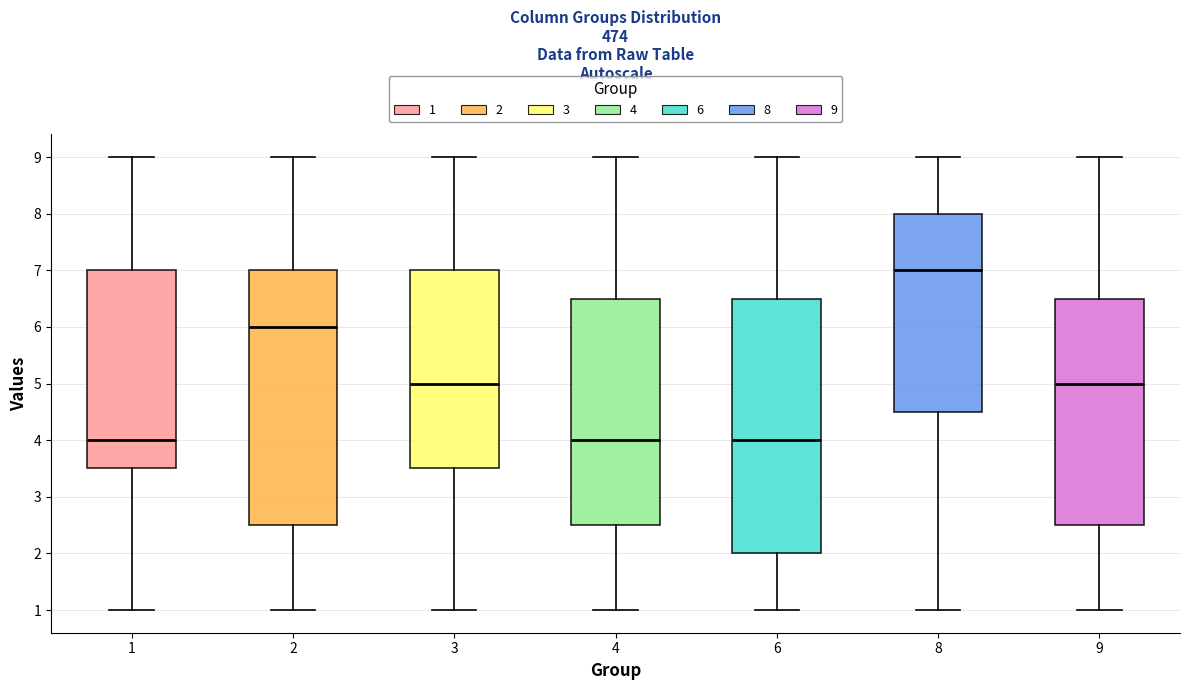

Reading left to right, read every box against the y-axis: the position of its median line, the range the box covers, and the ends of its whiskers. The values are not printed on the chart, so give them approximately, as read against the axis.

1: median 4.0, box 3.5 to 7.0, whiskers 1.0 to 9.0
2: median 6.0, box 2.5 to 7.0, whiskers 1.0 to 9.0
3: median 5.0, box 3.5 to 7.0, whiskers 1.0 to 9.0
4: median 4.0, box 2.5 to 6.5, whiskers 1.0 to 9.0
6: median 4.0, box 2.0 to 6.5, whiskers 1.0 to 9.0
8: median 7.0, box 4.5 to 8.0, whiskers 1.0 to 9.0
9: median 5.0, box 2.5 to 6.5, whiskers 1.0 to 9.0